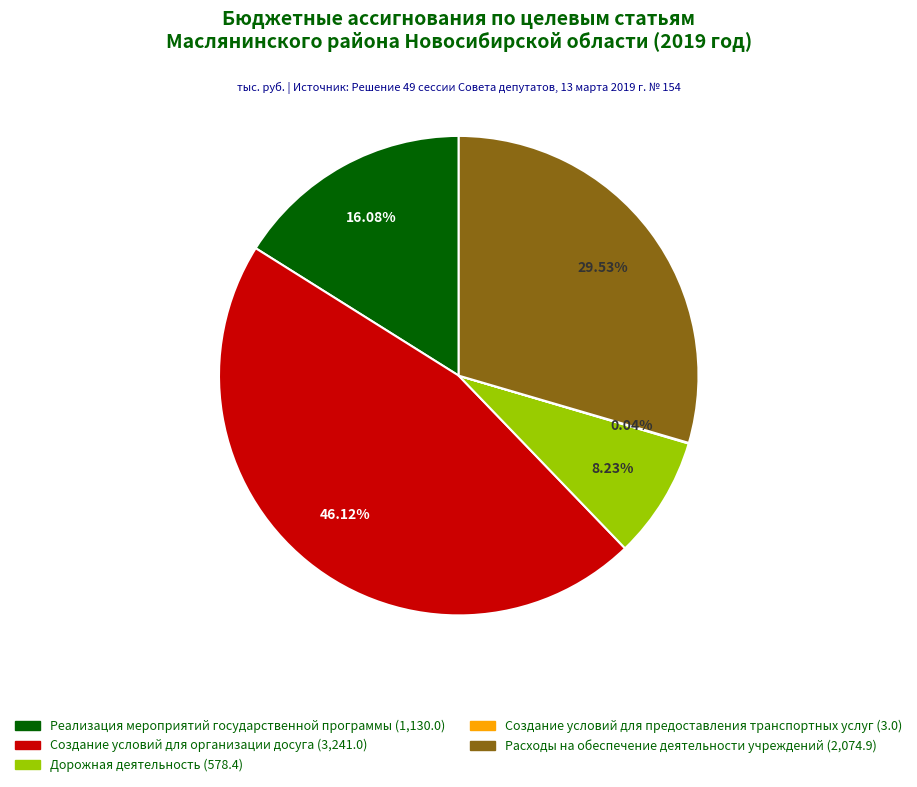

What is the ratio of the value at Расходы на обеспечение деятельности учреждений to the value at Дорожная деятельность?

3.6